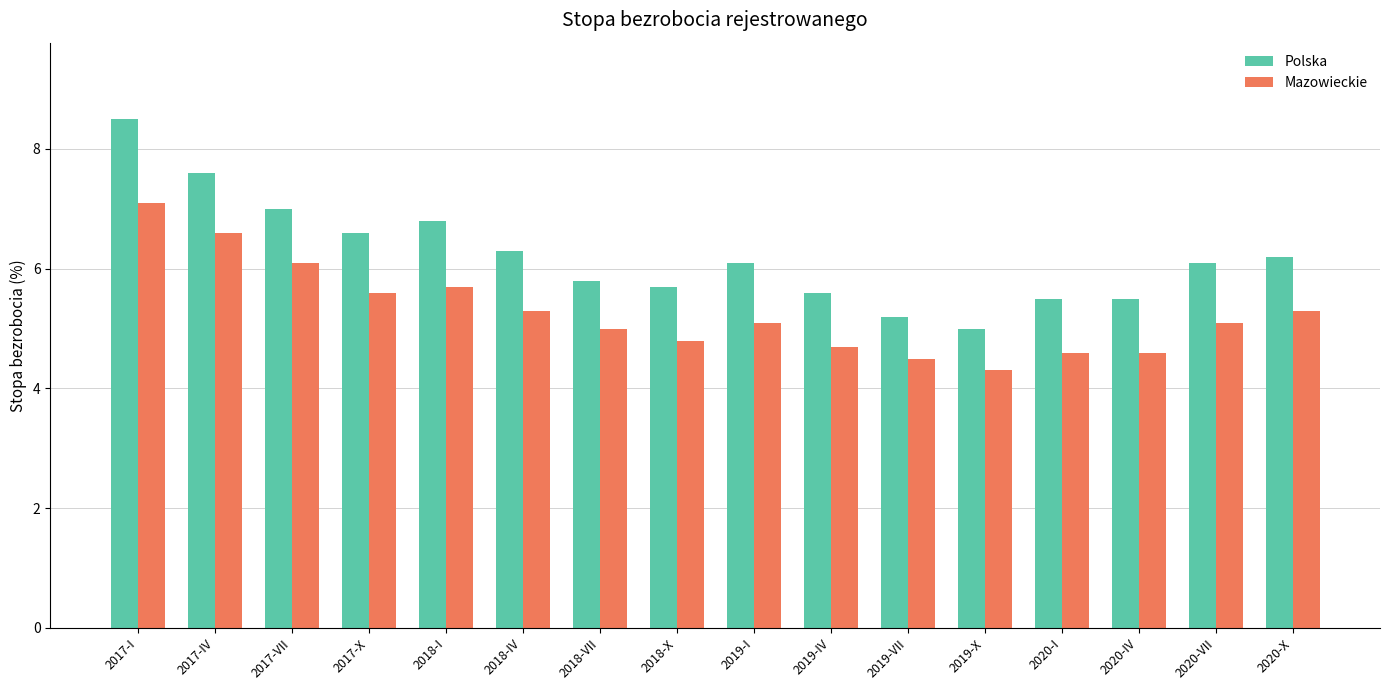

What is the difference between the highest and lowest values at 2018-X?

0.9